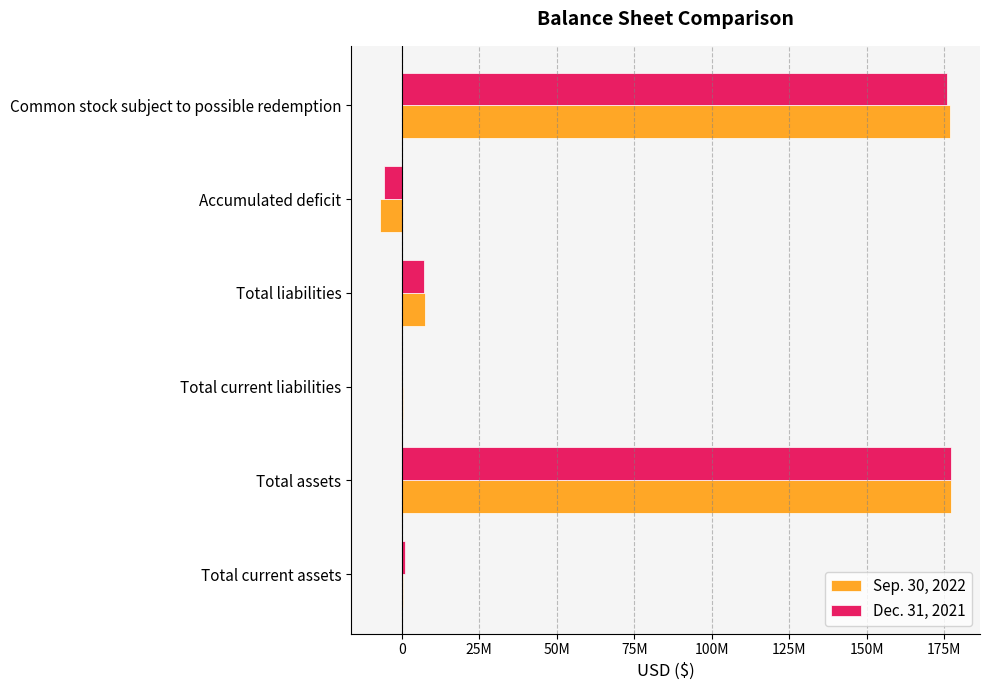

What are all the series names shown in the legend?

Sep. 30, 2022, Dec. 31, 2021